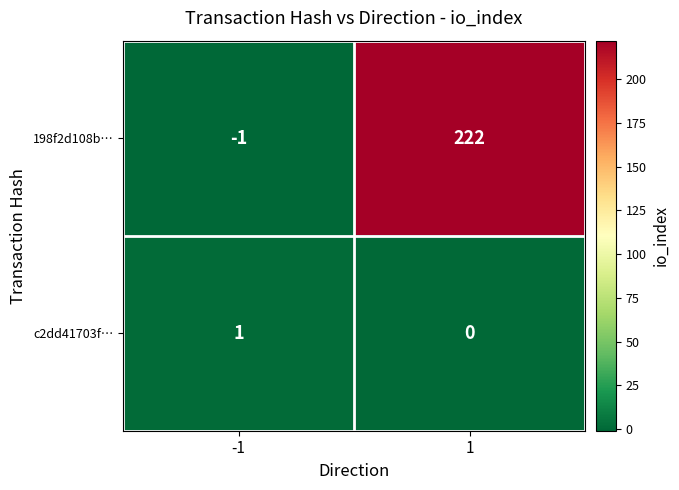

True or false: 198f2d108b… has a value of -2 at -1.

False